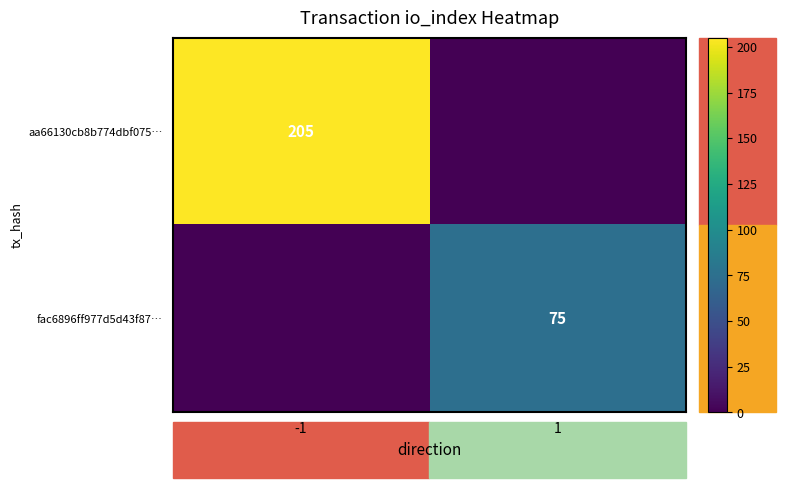

Where is aa66130cb8b774dbf075… nearest to the value 102?

1